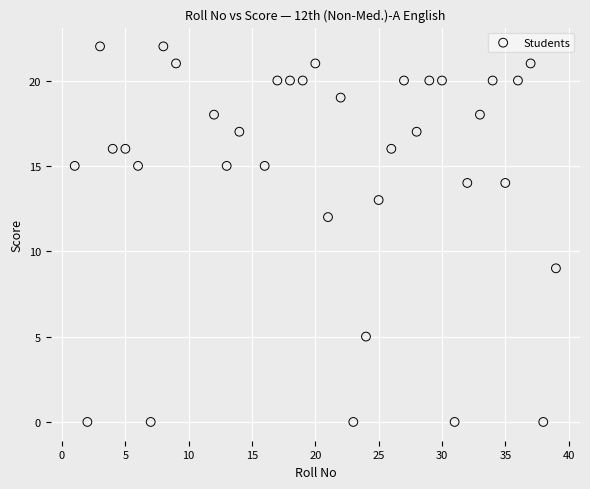

What is the range of Y values (max minus min)?

22